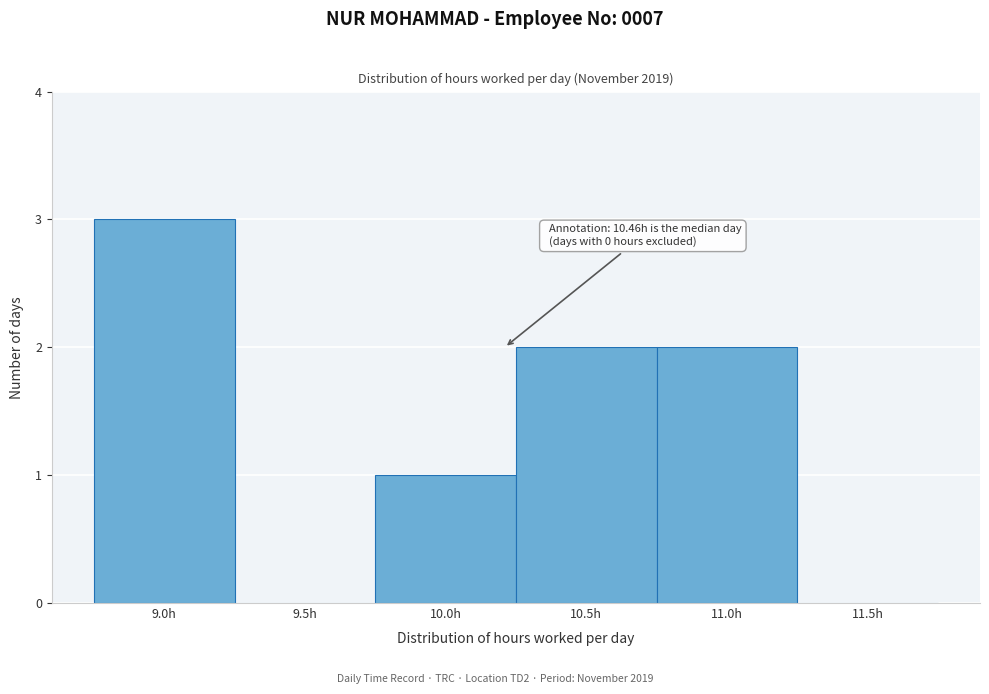

Reading left to right, extract all data points from this chart.

9.0h=3	9.5h=0	10.0h=1	10.5h=2	11.0h=2	11.5h=0